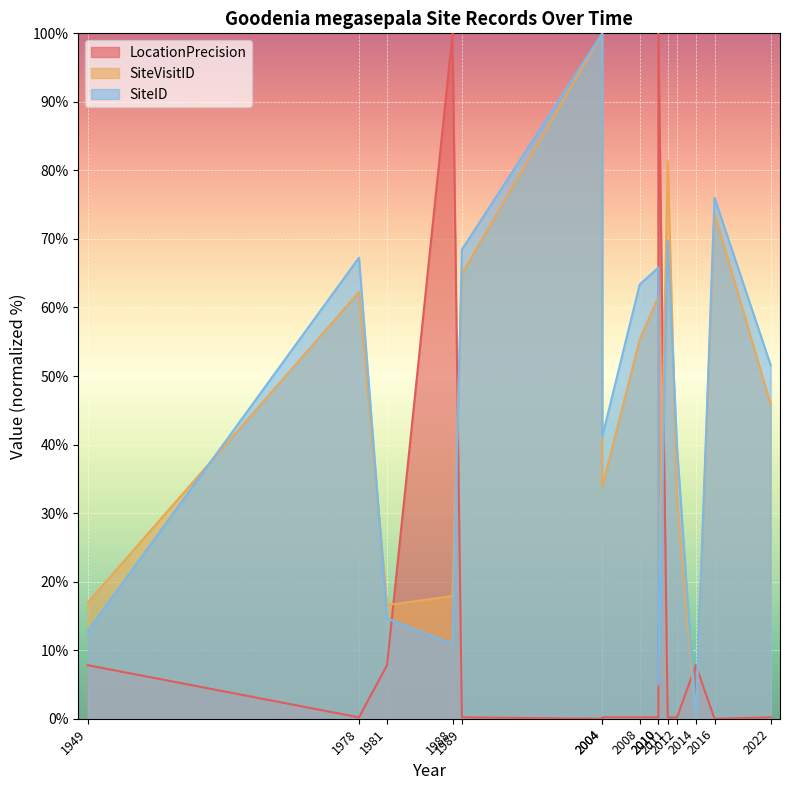

What is the maximum value shown in the chart?

100.0